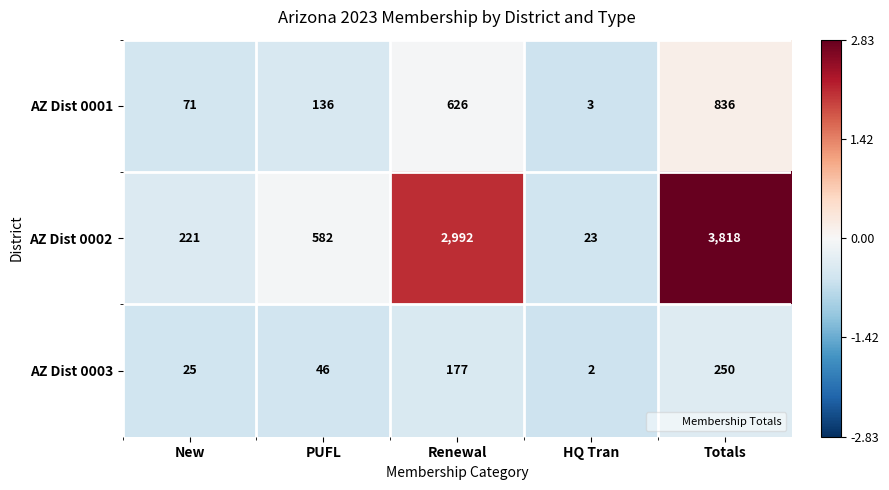

Is it true that AZ Dist 0001 equals 538 at Totals?

False